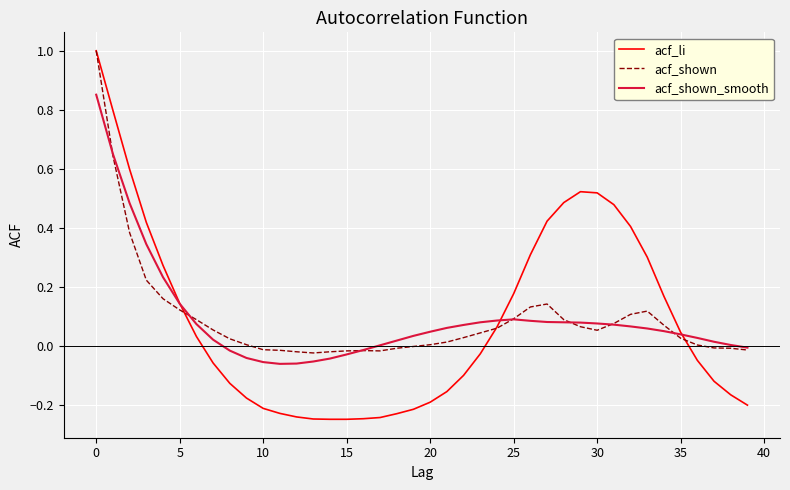

Which series has the widest spread of values?

acf_li